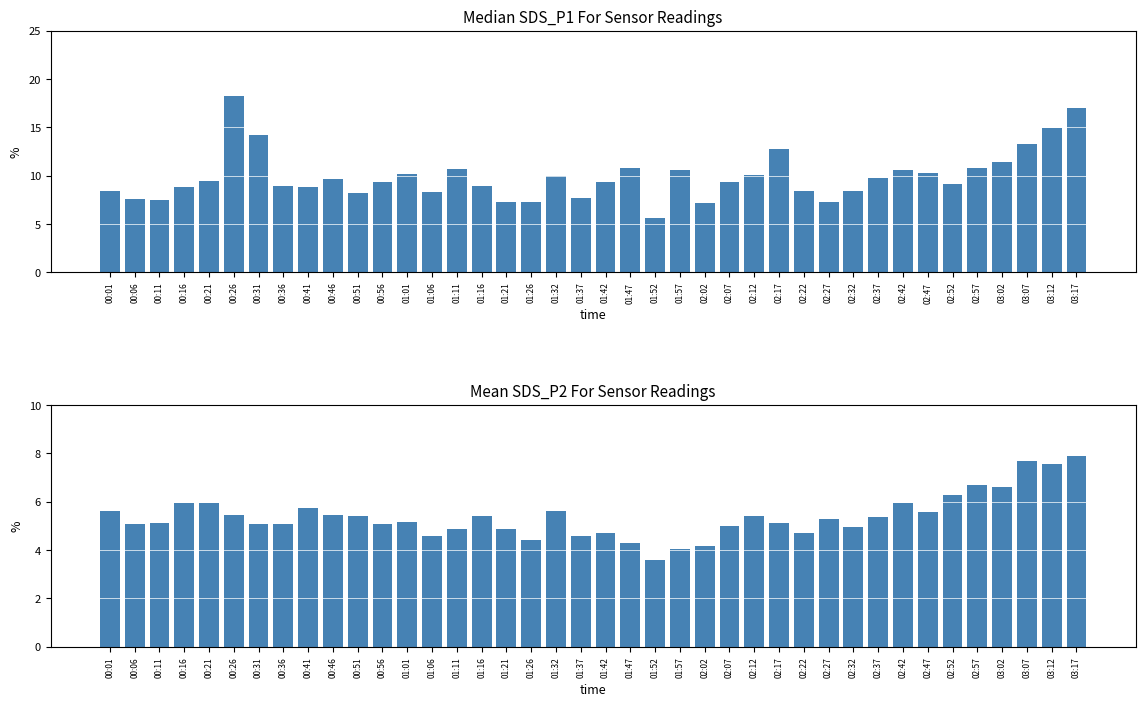

Is the value of SDS_P1 at 01:32 greater than the value of SDS_P2 at 00:21?

Yes